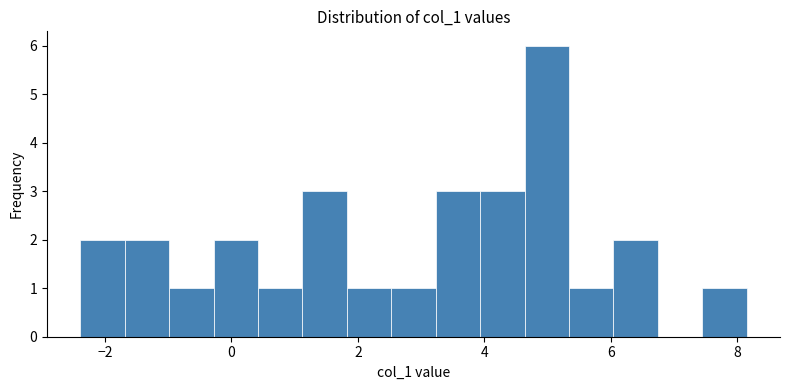

Read against the x-axis, roughly where is the centre of the tallest bar?

5.0